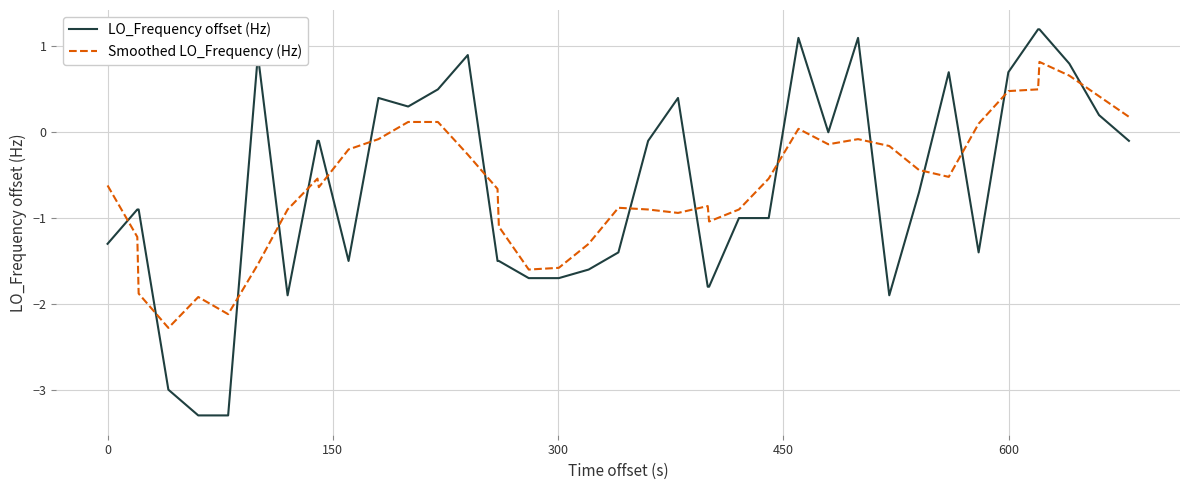

Which series has the widest spread of values?

LO_Frequency offset (Hz)